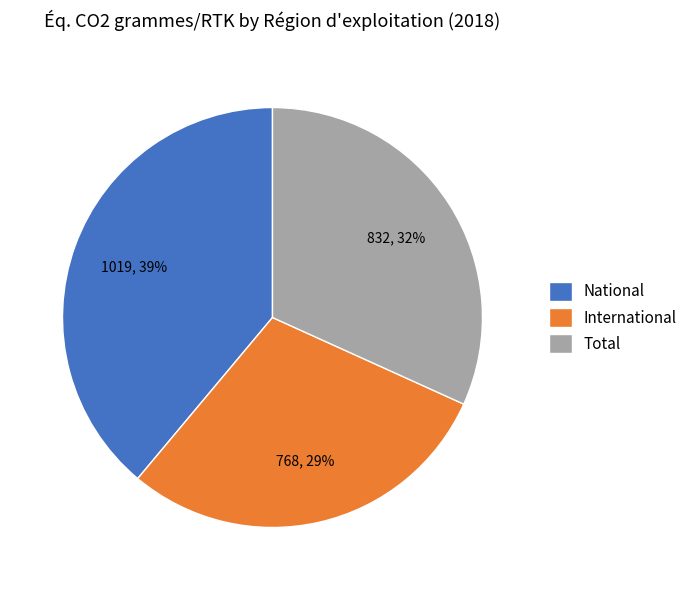

Between Total and International, which is larger?

Total